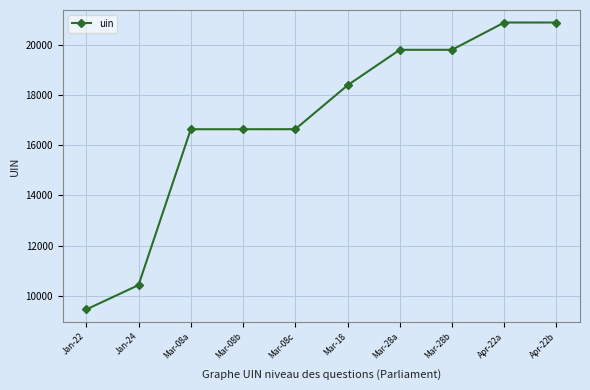

What is the difference between the values at Mar-08c and Mar-08b?

1